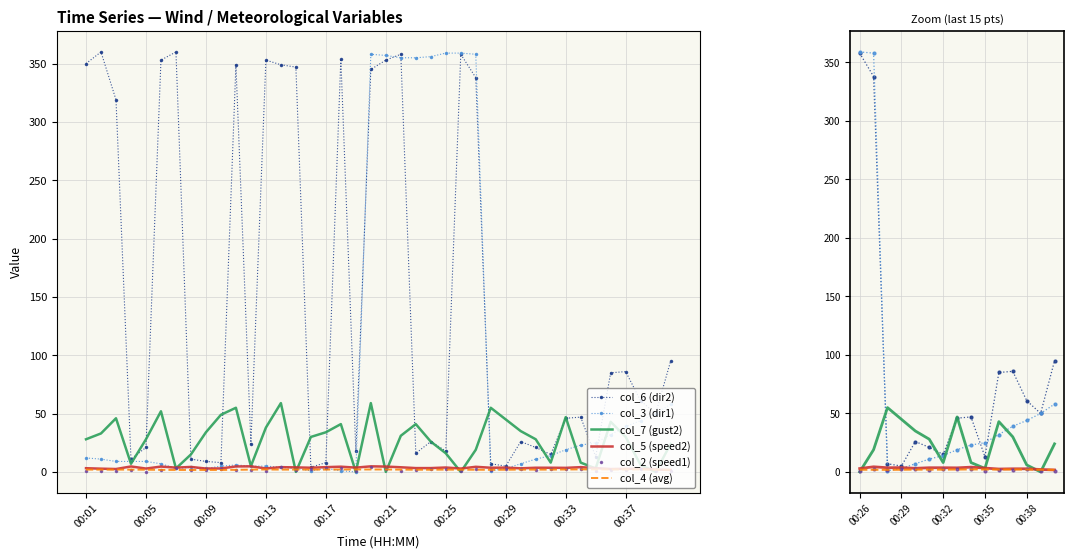

What is the average value of the col_5 (speed2) series?

3.2